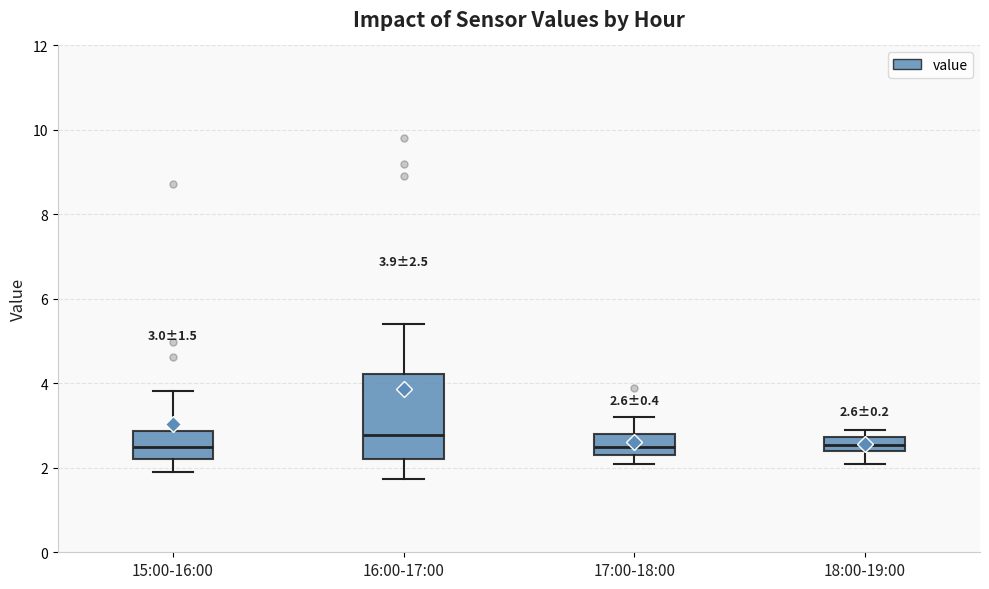

Which box is the tallest, from its lower edge to its upper edge?

16:00-17:00